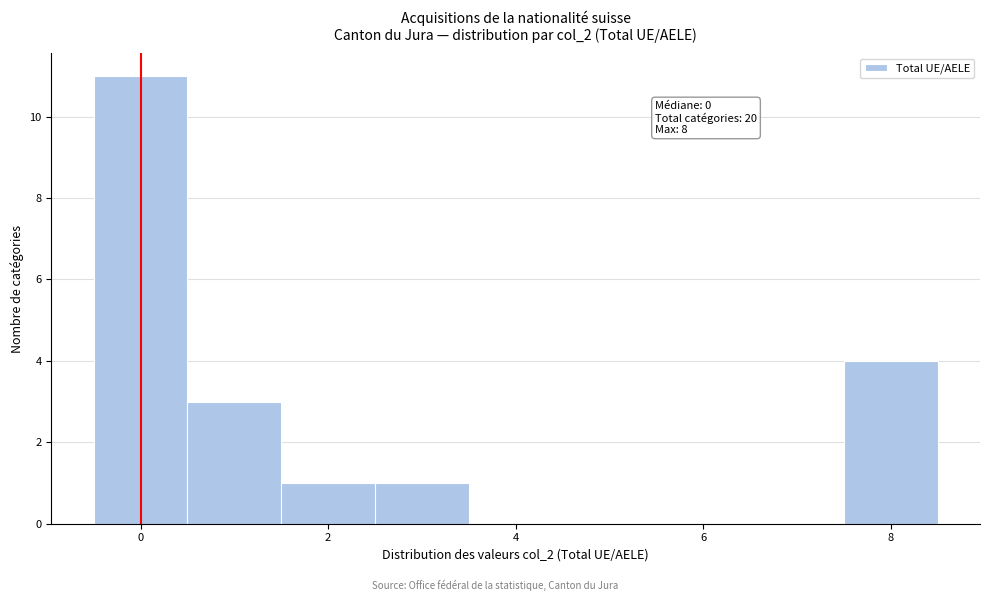

Which range on the x-axis has the tallest bar?

-0.5 to 0.5